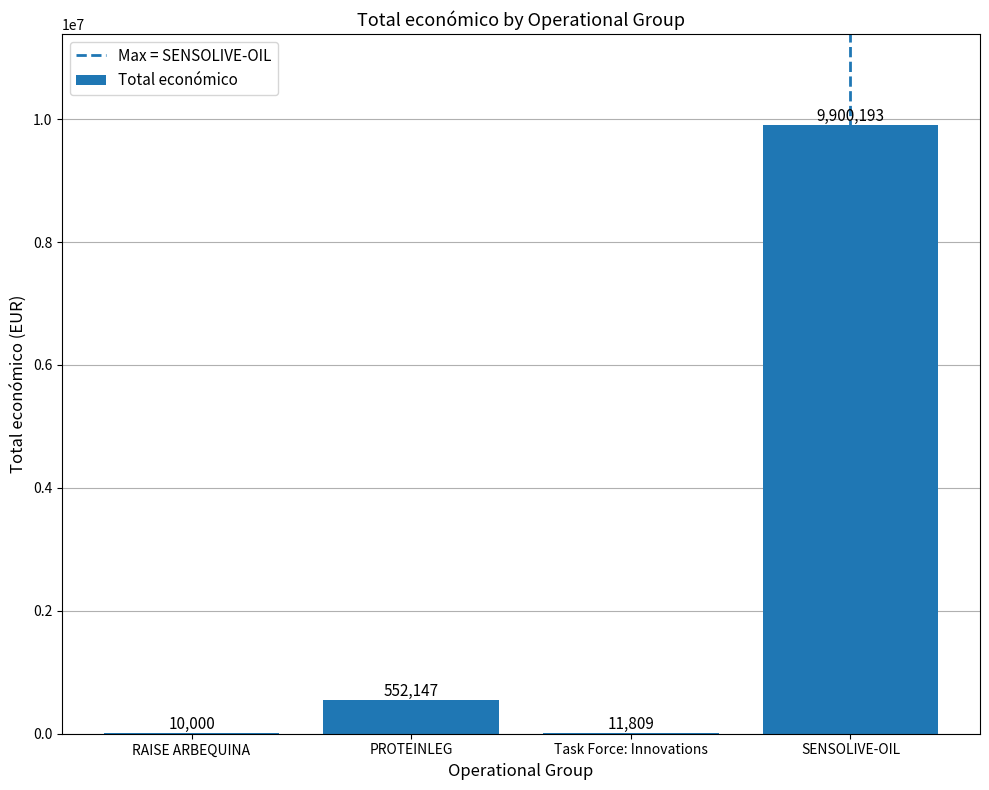

Which category has the highest value across all series?

SENSOLIVE-OIL